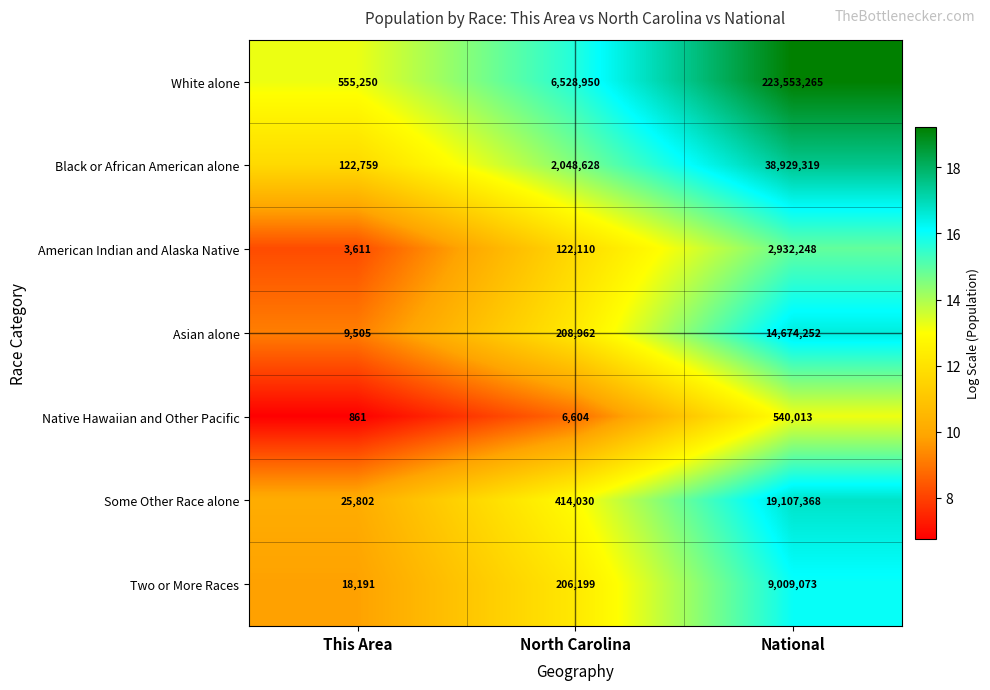

Reading right to left, transcribe all the data shown in this chart.

White alone: National=223553265	North Carolina=6528950	This Area=555250
Black or African American alone: National=38929319	North Carolina=2048628	This Area=122759
American Indian and Alaska Native: National=2932248	North Carolina=122110	This Area=3611
Asian alone: National=14674252	North Carolina=208962	This Area=9505
Native Hawaiian and Other Pacific: National=540013	North Carolina=6604	This Area=861
Some Other Race alone: National=19107368	North Carolina=414030	This Area=25802
Two or More Races: National=9009073	North Carolina=206199	This Area=18191